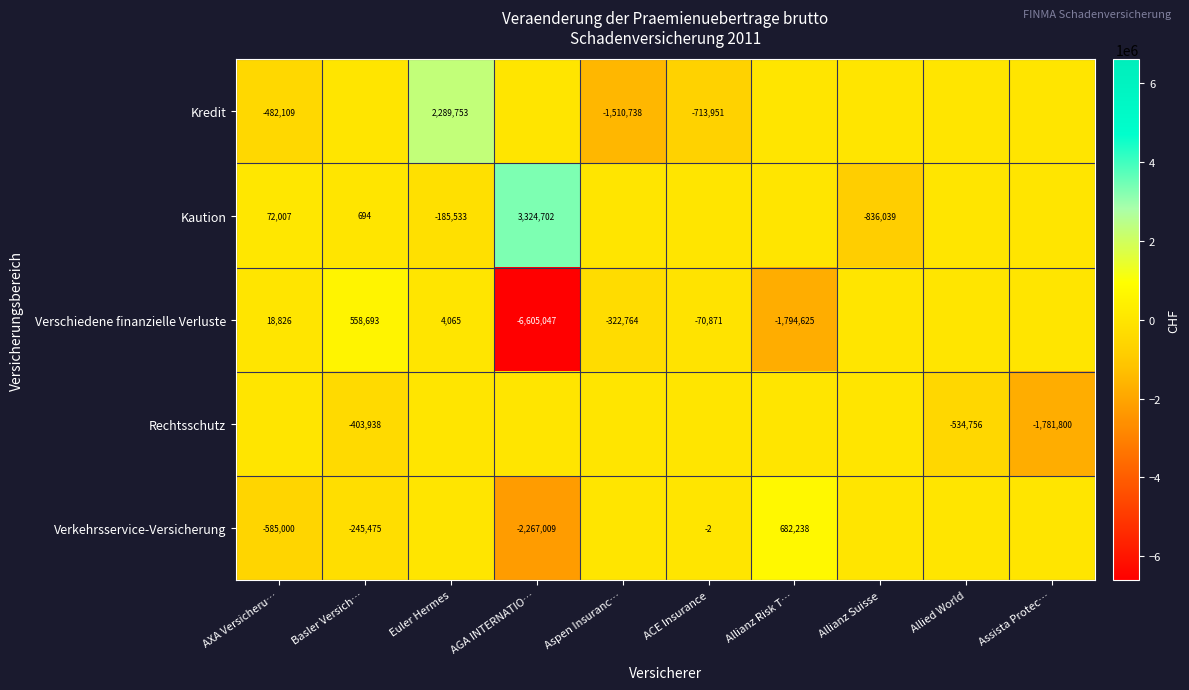

What is the total value across all series at Allianz Suisse?

-836039